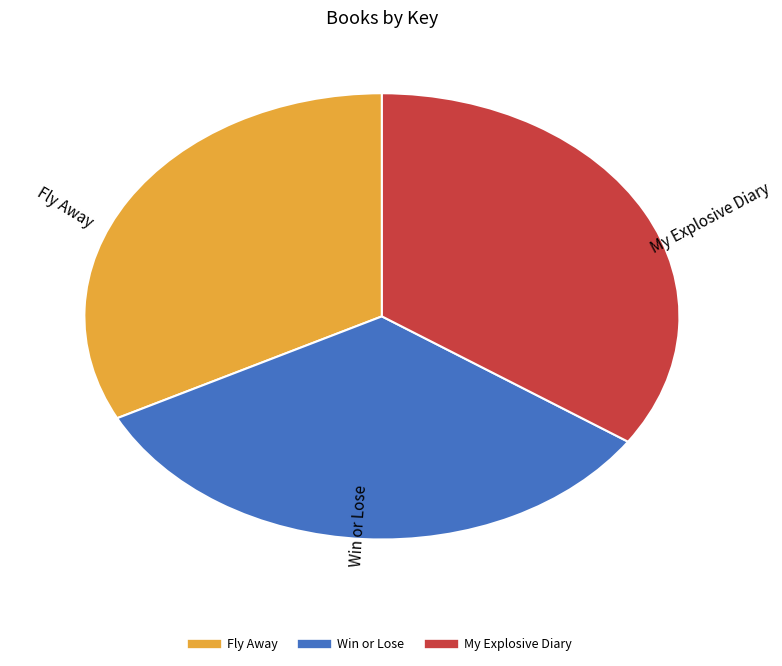

Is there a majority slice in this chart?

No